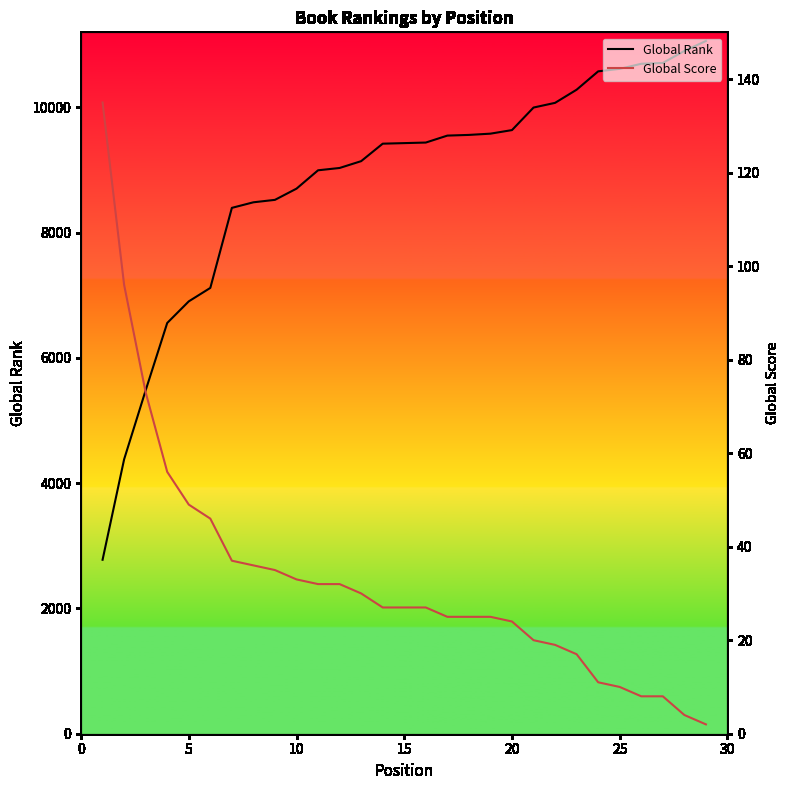

Does the chart display data point markers on the line(s)?

No